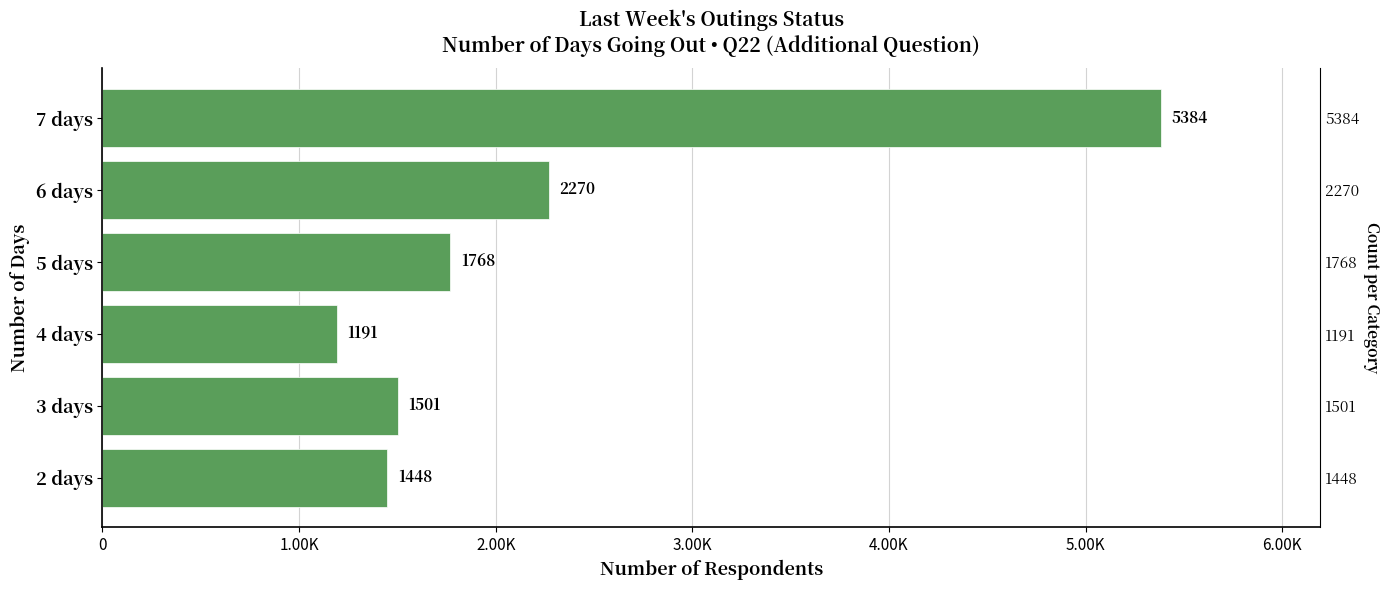

Count the number of values greater than 1768.

2